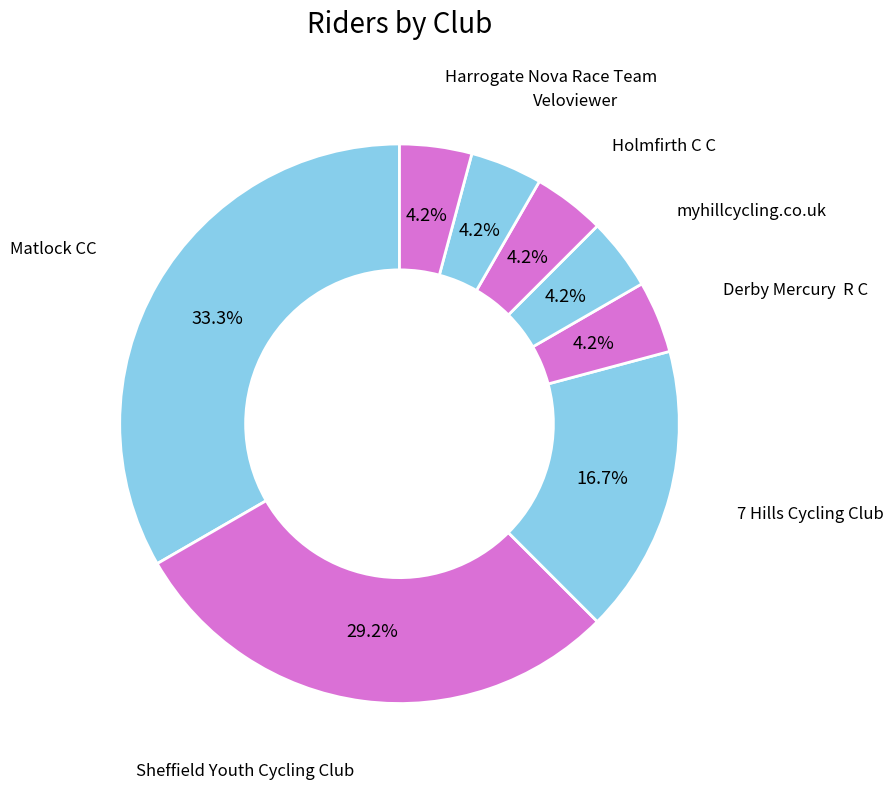

How many slices are in this pie chart?

8